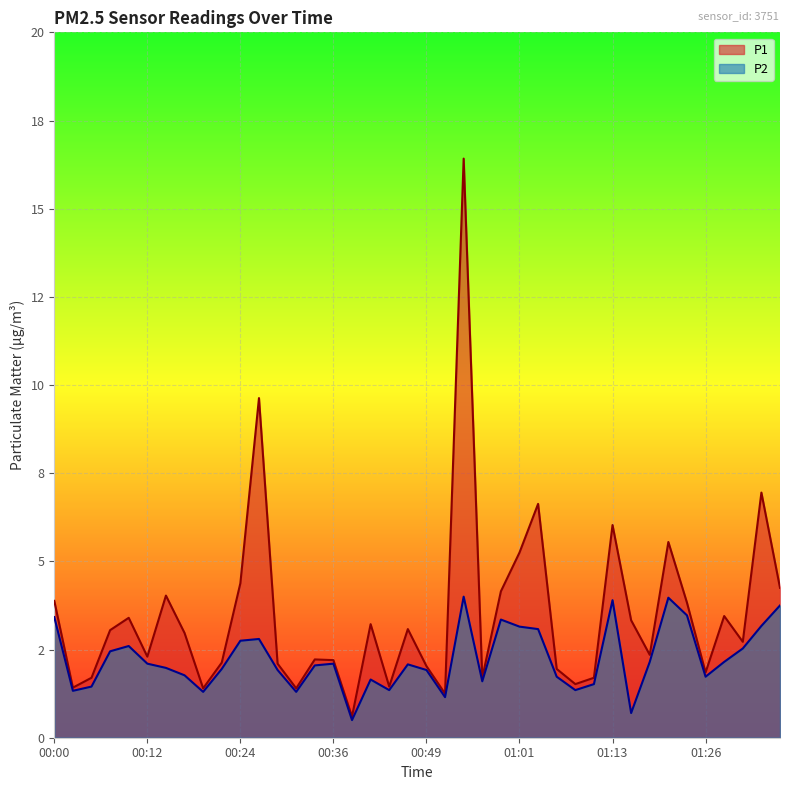

Reading left to right, list all the values displayed in this chart.

P1: 00:00=3.9	00:02=1.4	00:05=1.7	00:07=3.0	00:10=3.4	00:12=2.3	00:14=4.0	00:17=3.0	00:19=1.4	00:22=2.1	00:24=4.4	00:27=9.6	00:29=2.1	00:32=1.4	00:34=2.2	00:36=2.2	00:39=0.6	00:41=3.2	00:44=1.4	00:46=3.1	00:49=2.0	00:51=1.2	00:54=16.4	00:56=1.7	00:58=4.2	01:01=5.2	01:03=6.6	01:06=1.9	01:08=1.5	01:11=1.7	01:13=6.0	01:16=3.3	01:18=2.4	01:21=5.5	01:23=3.8	01:26=1.9	01:28=3.5	01:30=2.7	01:33=7.0	01:35=4.2
P2: 00:00=3.4	00:02=1.3	00:05=1.4	00:07=2.5	00:10=2.6	00:12=2.1	00:14=2.0	00:17=1.8	00:19=1.3	00:22=1.9	00:24=2.8	00:27=2.8	00:29=1.9	00:32=1.3	00:34=2.0	00:36=2.1	00:39=0.5	00:41=1.6	00:44=1.4	00:46=2.1	00:49=1.9	00:51=1.1	00:54=4.0	00:56=1.6	00:58=3.4	01:01=3.1	01:03=3.1	01:06=1.7	01:08=1.4	01:11=1.5	01:13=3.9	01:16=0.7	01:18=2.1	01:21=4.0	01:23=3.5	01:26=1.7	01:28=2.1	01:30=2.5	01:33=3.2	01:35=3.8